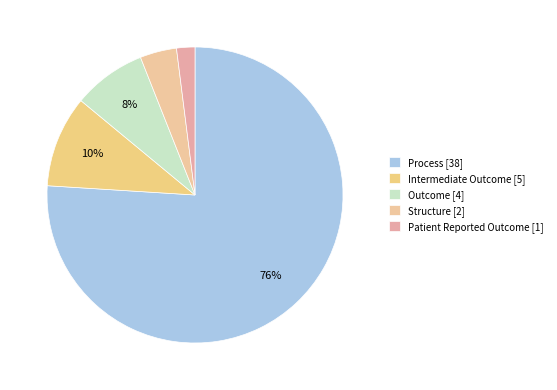

How many slices are in this pie chart?

5